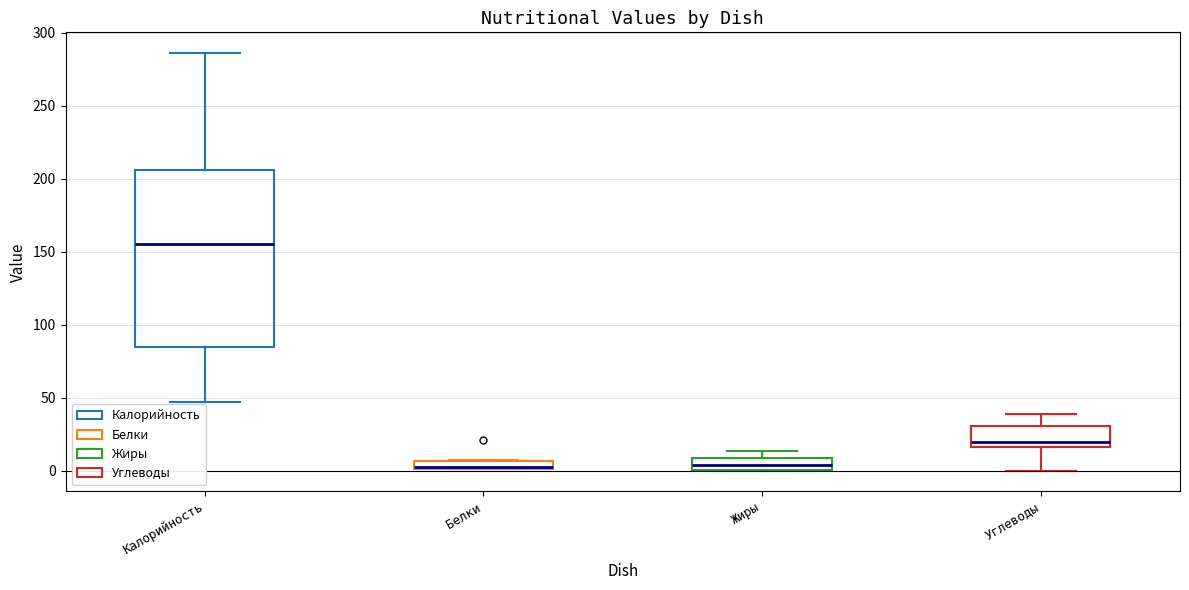

Comparing the boxes themselves (not the whiskers), which one is the tallest?

Калорийность